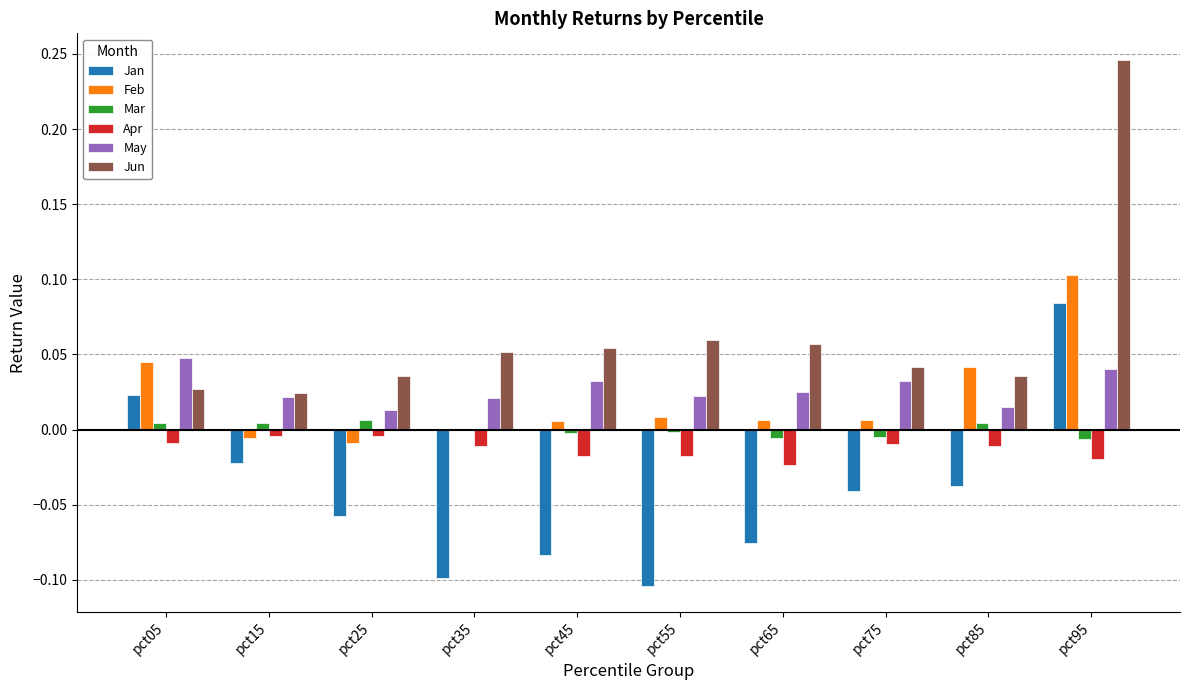

At which category does the chart reach its peak across all series?

pct95